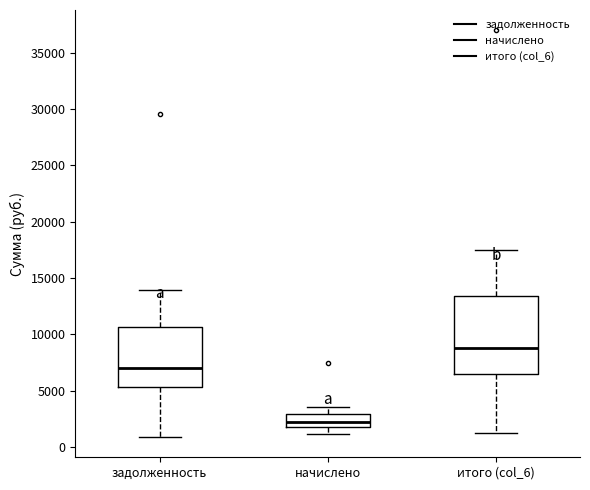

Where does the lower whisker of the box for итого (col_6) end on the y-axis? The values are not printed on the chart, so give them approximately, as read against the axis.

1000